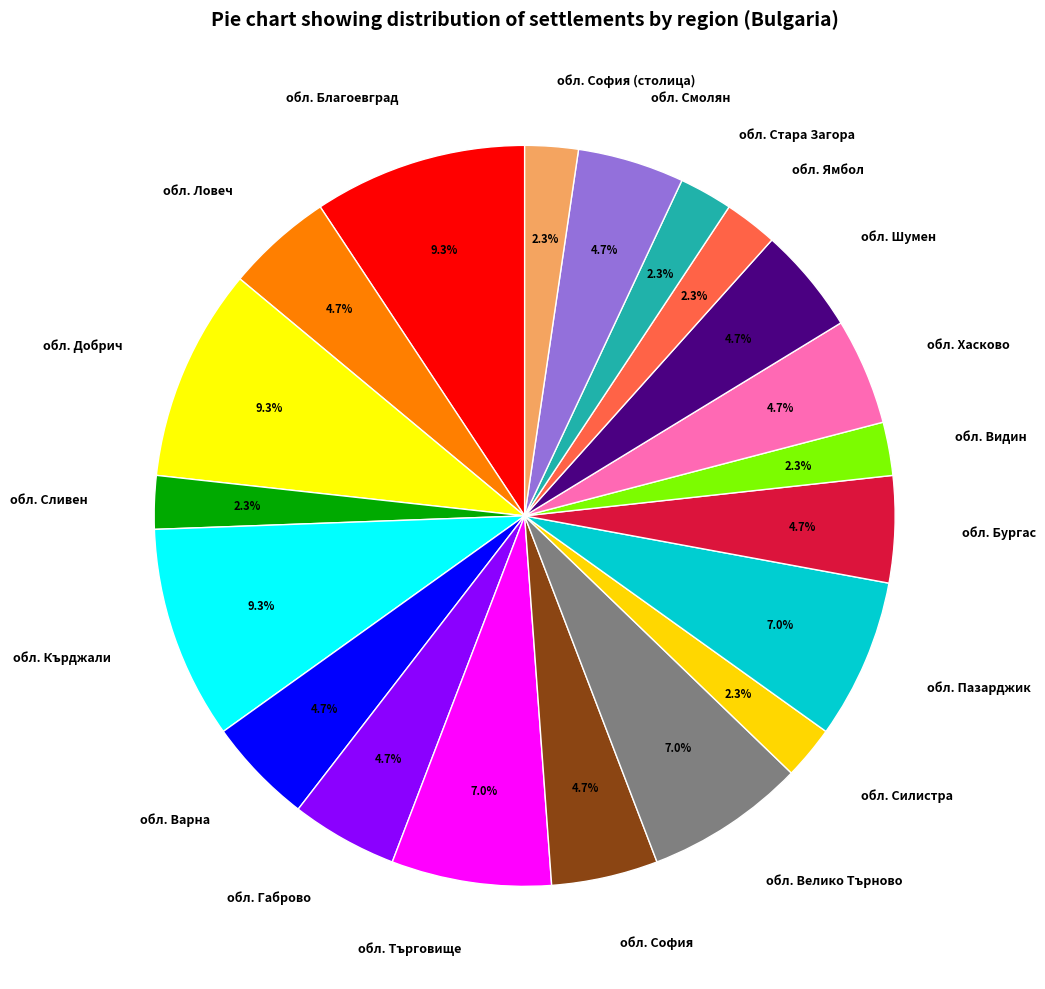

To the nearest percent, what percentage of the pie is обл. Кърджали?

9%